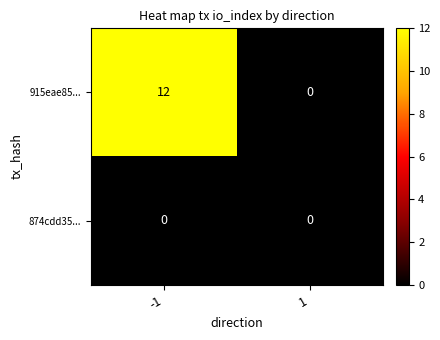

Reading left to right, what are all the values shown in this chart?

915eae85...: 12	0
874cdd35...: 0	0